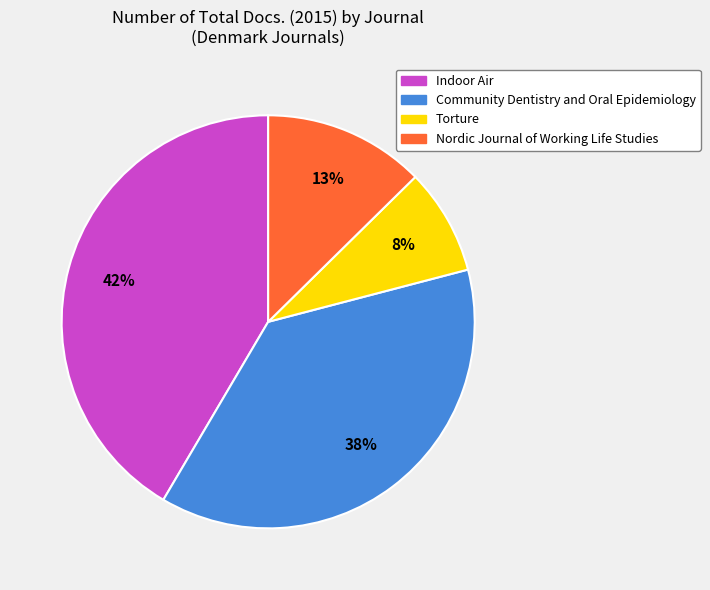

What is the smallest slice in the pie chart?

Torture